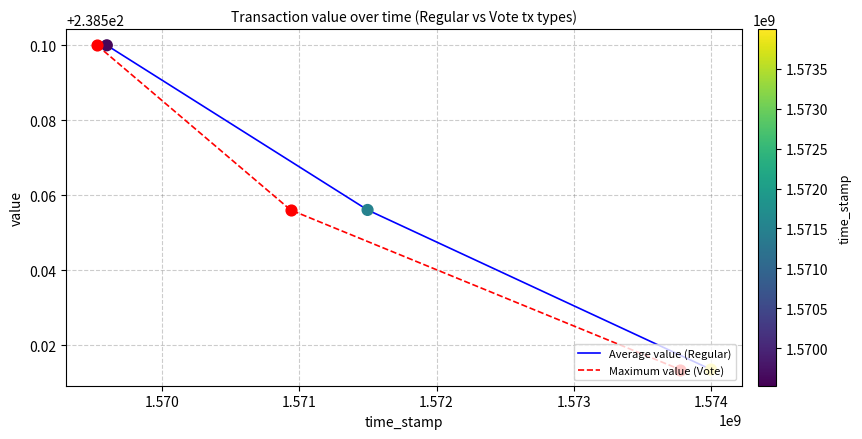

Which series has the largest total across all categories?

Average value (Regular)